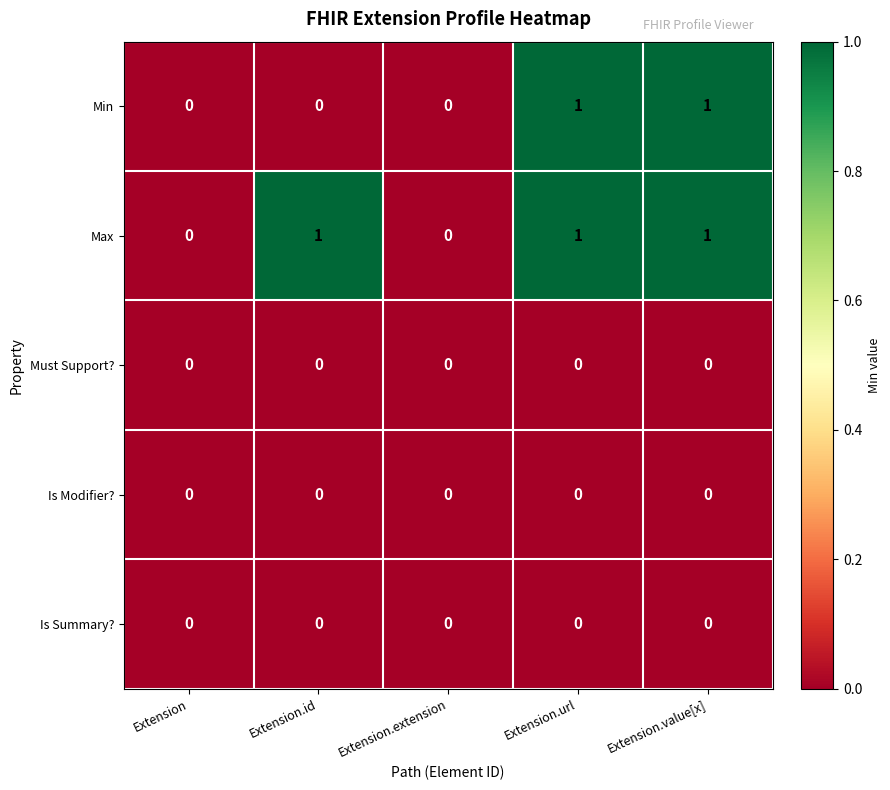

What is the maximum value shown in the chart?

1